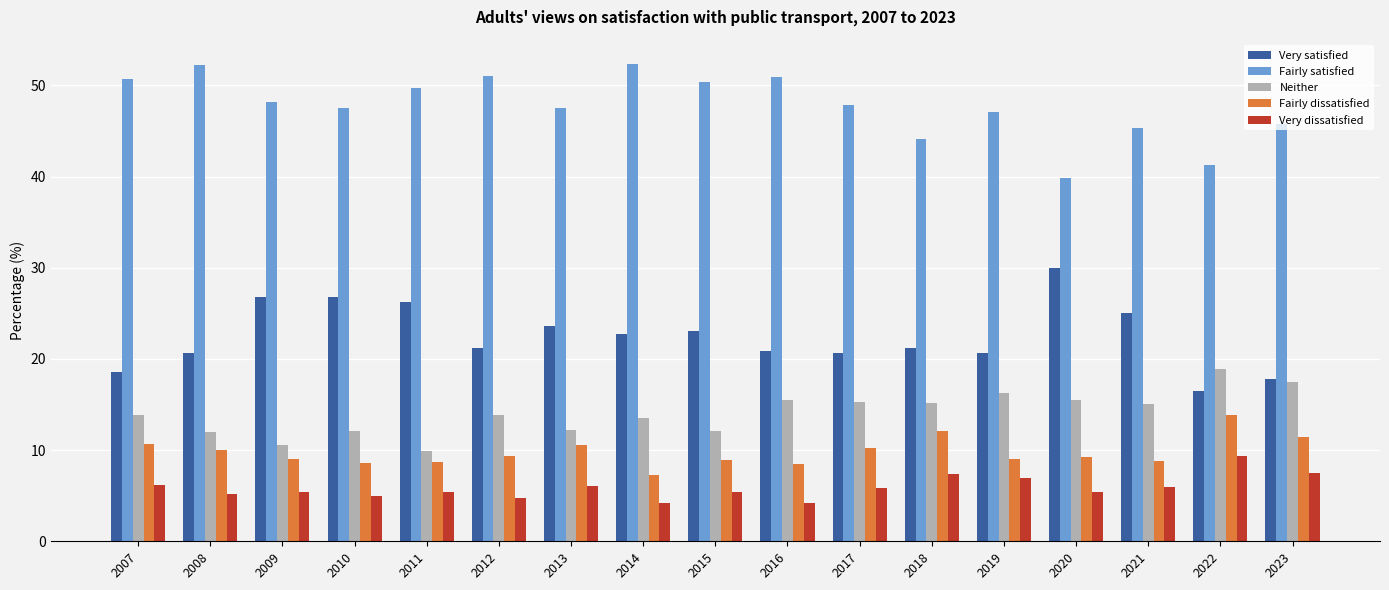

Rank the series at 2013 from highest to lowest value.

Fairly satisfied, Very satisfied, Neither, Fairly dissatisfied, Very dissatisfied